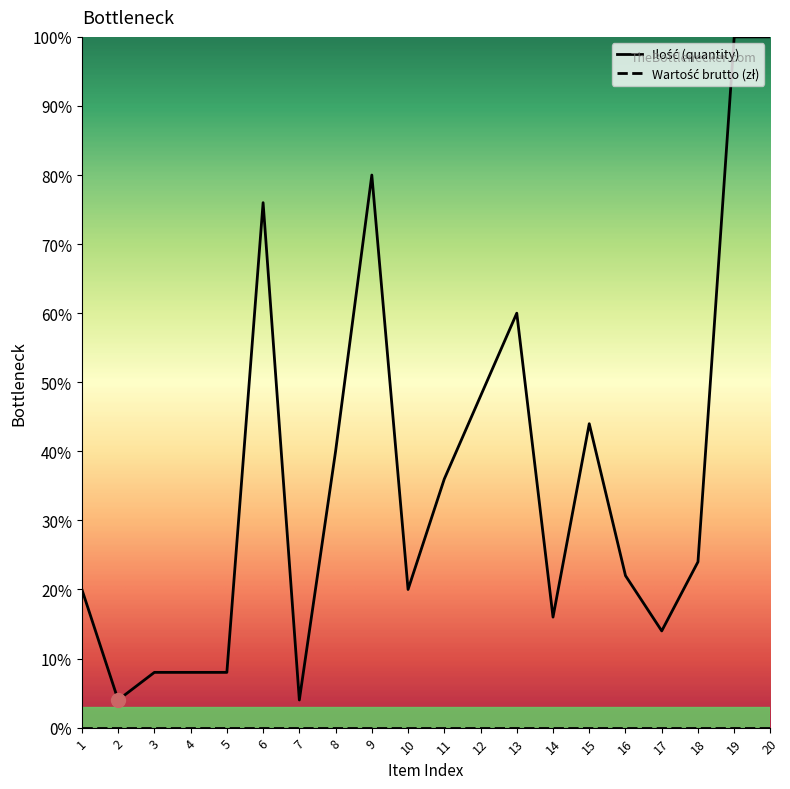

Which label corresponds to the smallest value in the chart?

2